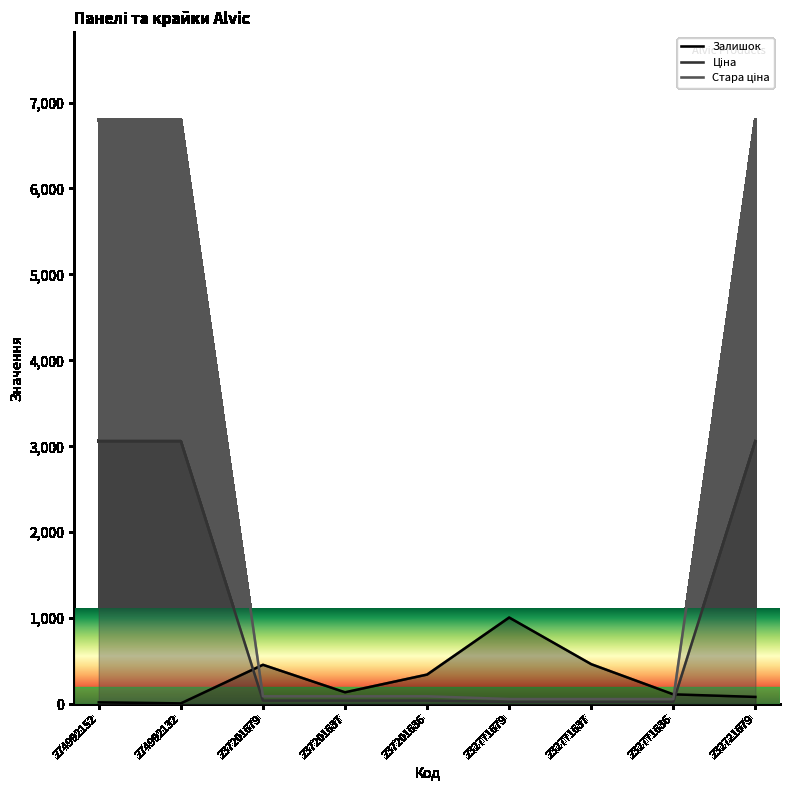

What is the sum of the Ціна values at 237201636 and 237201637?

82.2